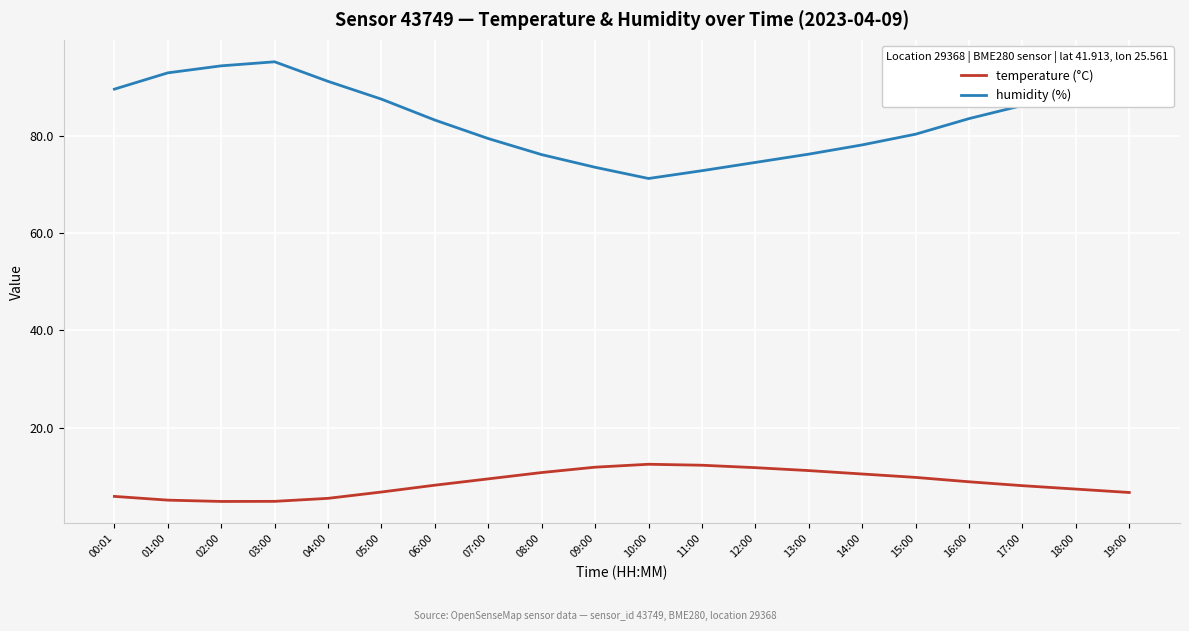

True or false: humidity (%) has more than 2 points higher than both neighbors.

False